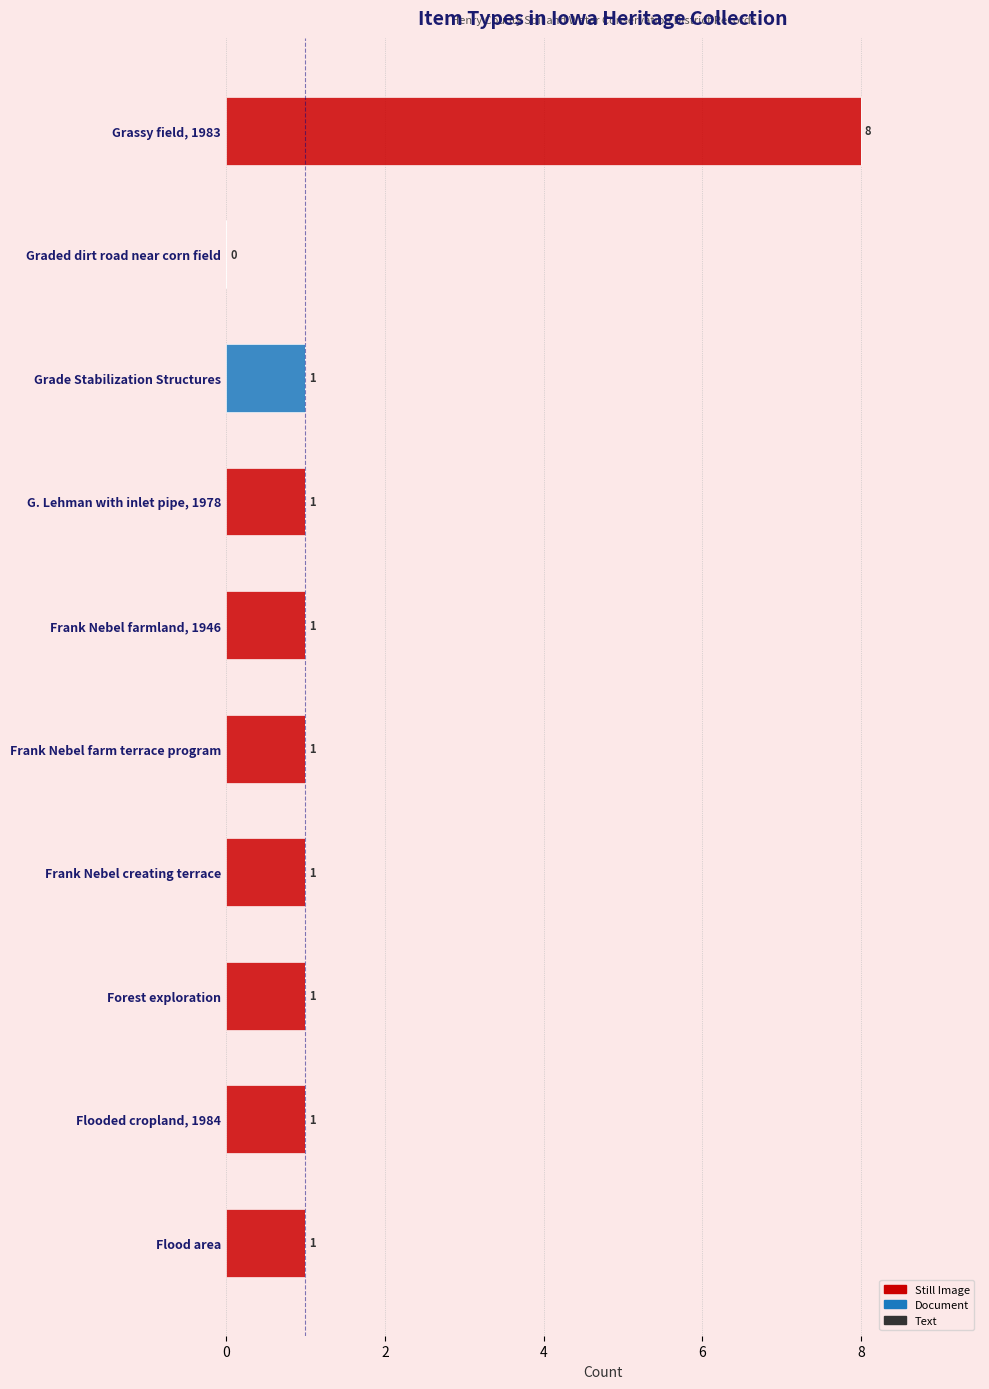

What is the sum of all Still Image values?

15